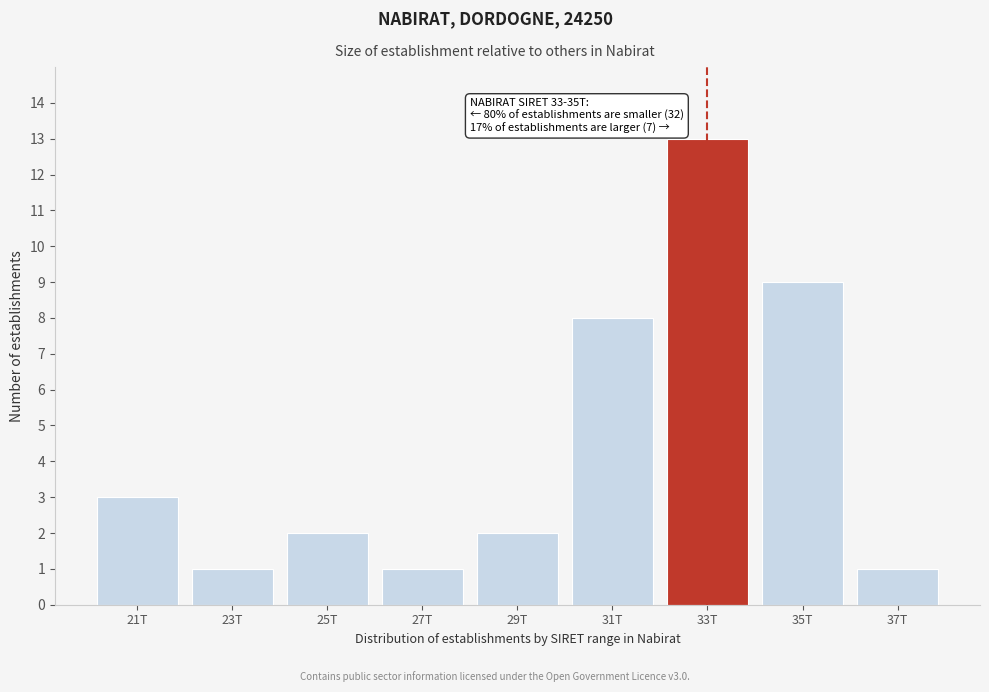

Reading left to right, extract all data points from this chart.

3	1	2	1	2	8	13	9	1